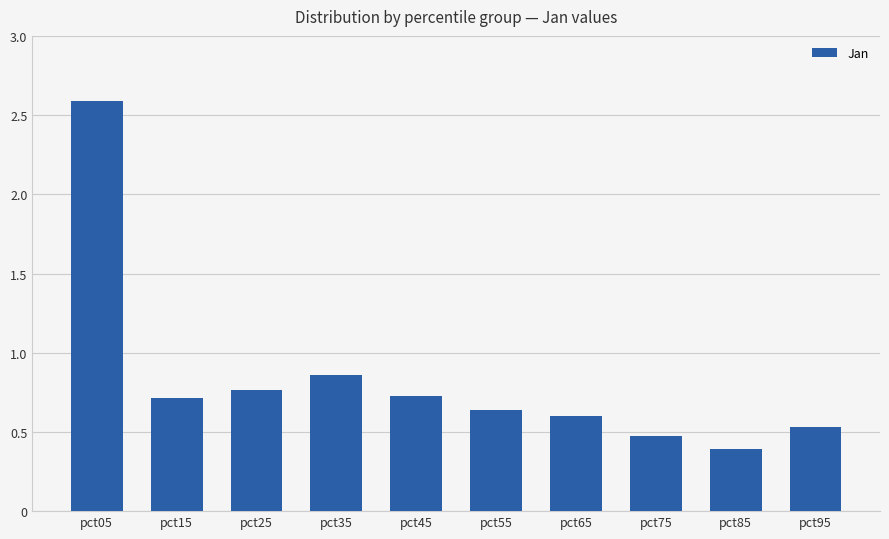

Which has a higher value, pct65 or pct75?

pct65